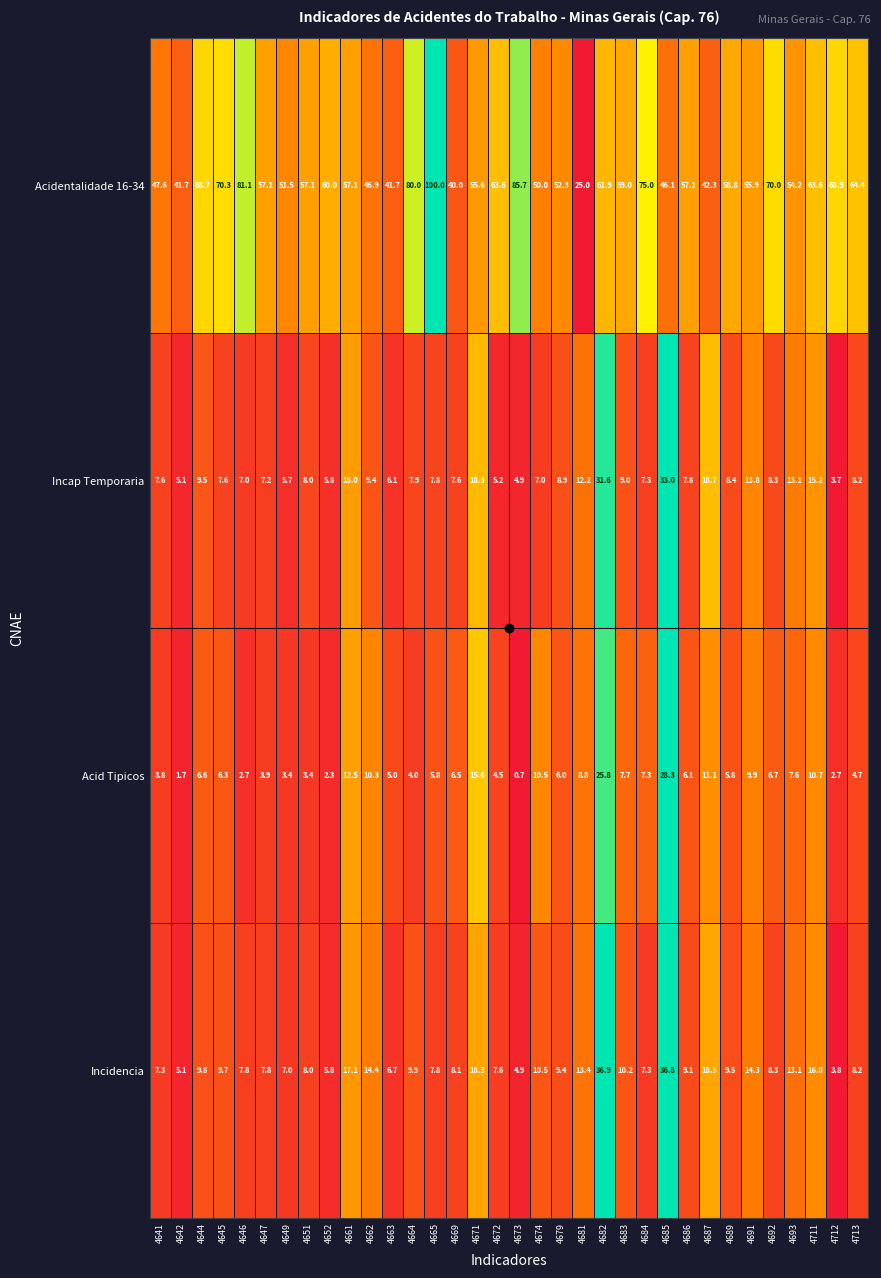

Is it true that Incidencia equals 9.5 at 4689?

True